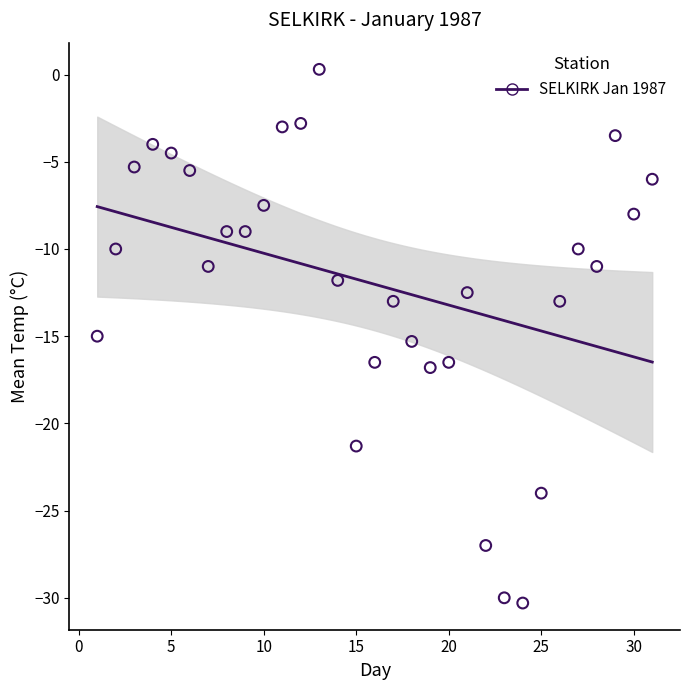

What is the range of Y values (max minus min)?

30.6